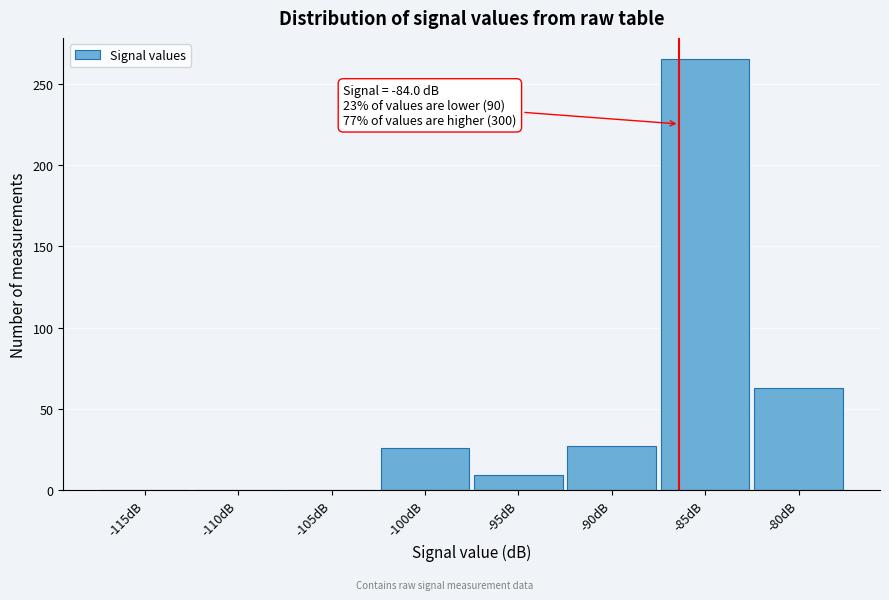

True or false: the data shows 15 at -80dB.

False